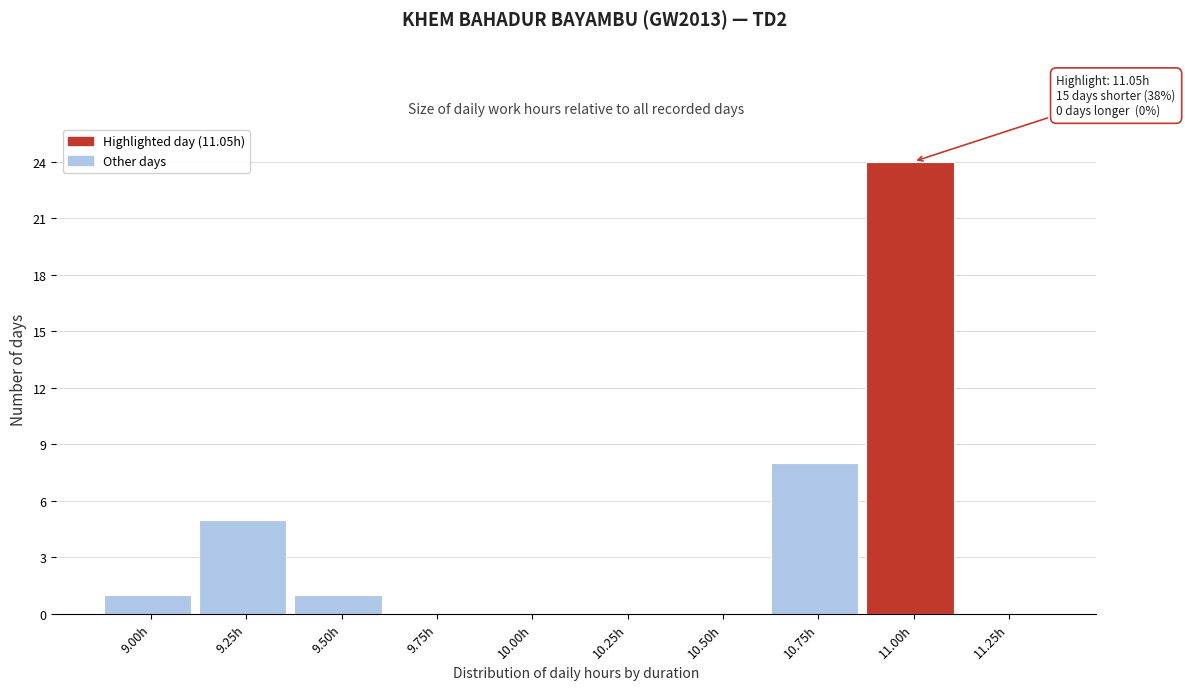

Reading right to left, extract all data points from this chart.

11.25h=0	11.00h=24	10.75h=8	10.50h=0	10.25h=0	10.00h=0	9.75h=0	9.50h=1	9.25h=5	9.00h=1